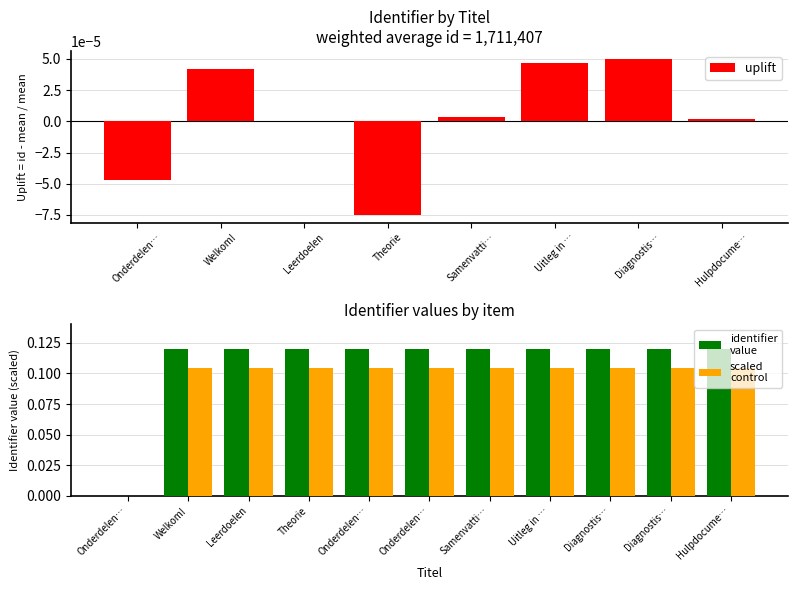

What is the difference between the maximum and minimum values in the identifier
value series?

0.1